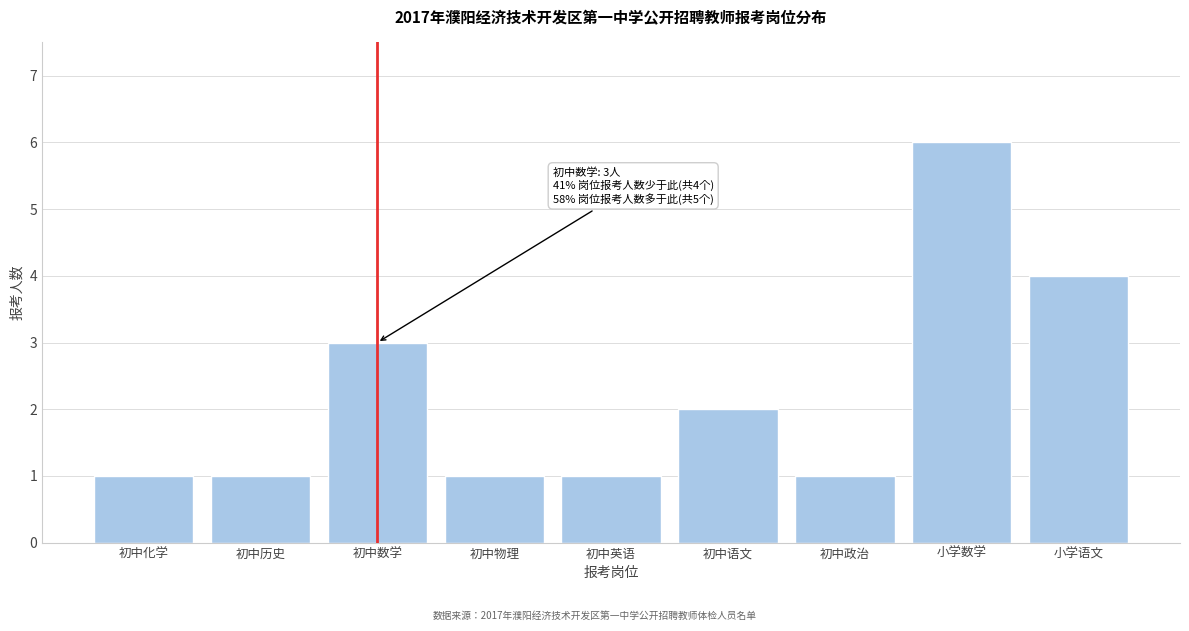

Reading left to right, list all the values displayed in this chart.

初中化学=1	初中历史=1	初中数学=3	初中物理=1	初中英语=1	初中语文=2	初中政治=1	小学数学=6	小学语文=4